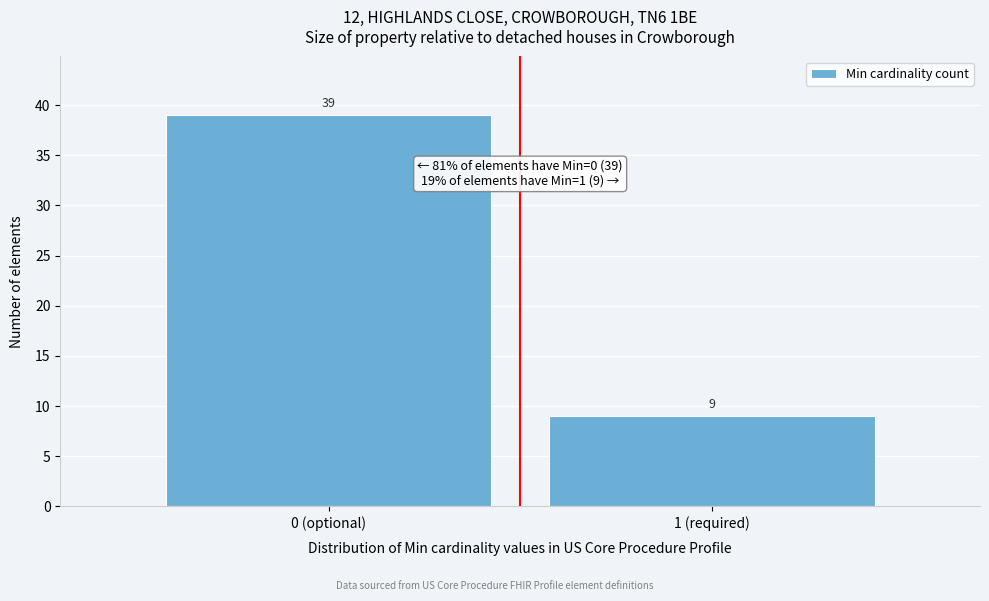

Reading left to right, list all the values displayed in this chart.

0 (optional)=39	1 (required)=9